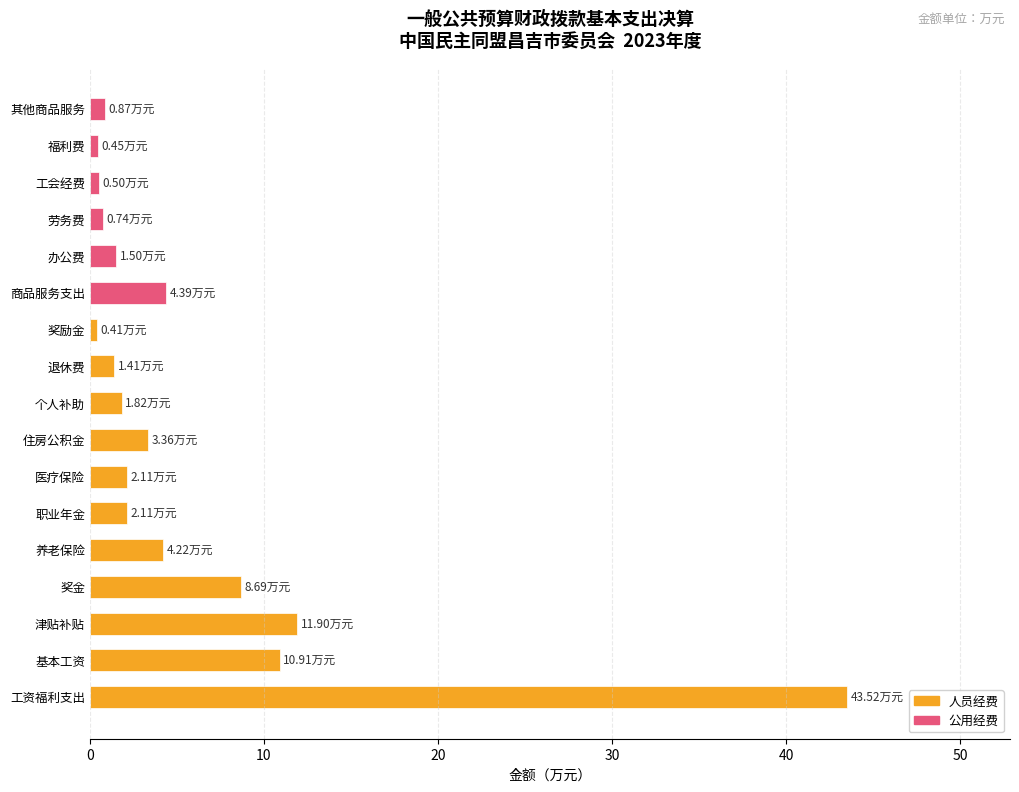

Which label corresponds to the largest value in the chart?

工资福利支出